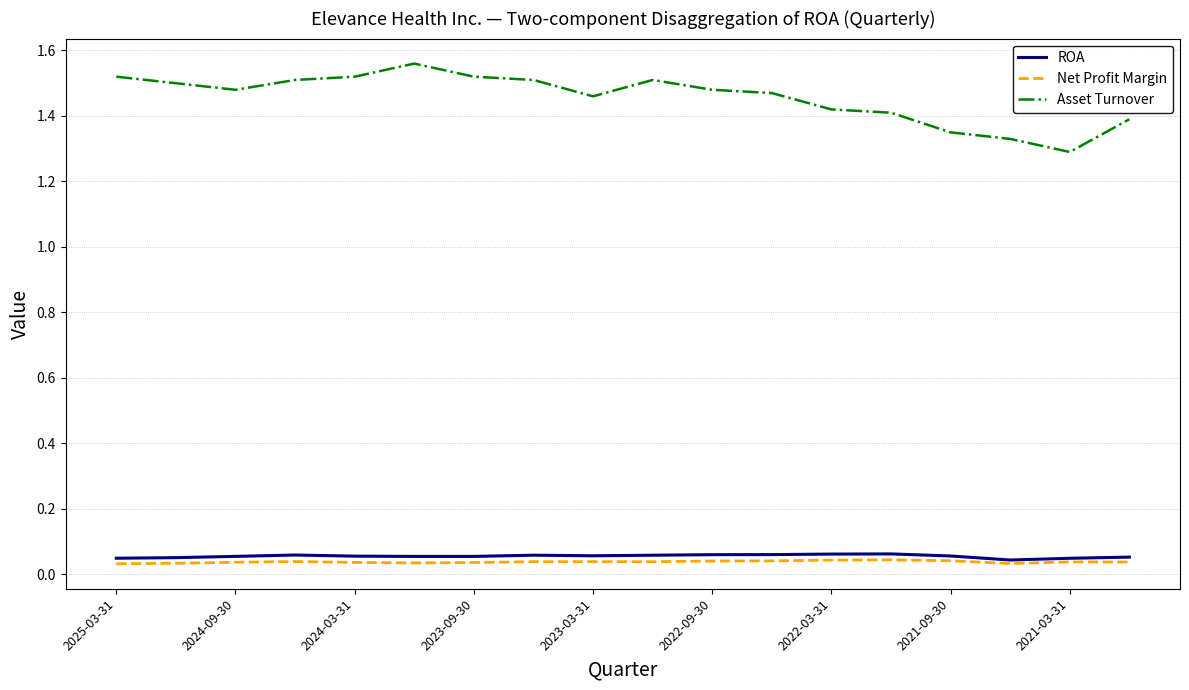

List the series in order of their peak value, lowest first.

Net Profit Margin, ROA, Asset Turnover